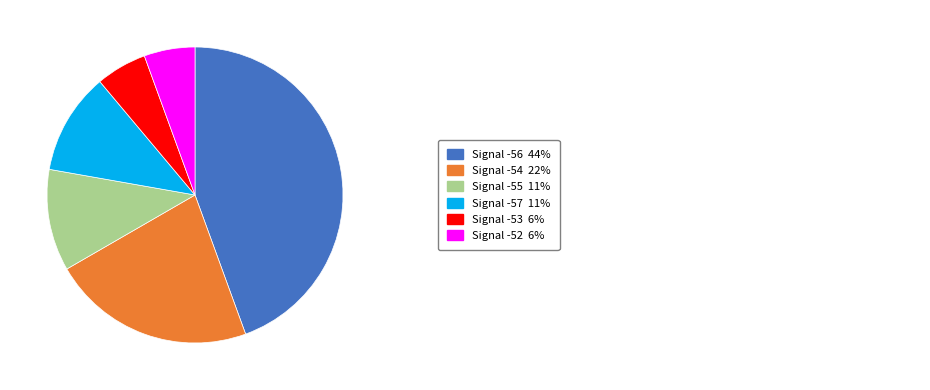

Is there a majority slice in this chart?

No